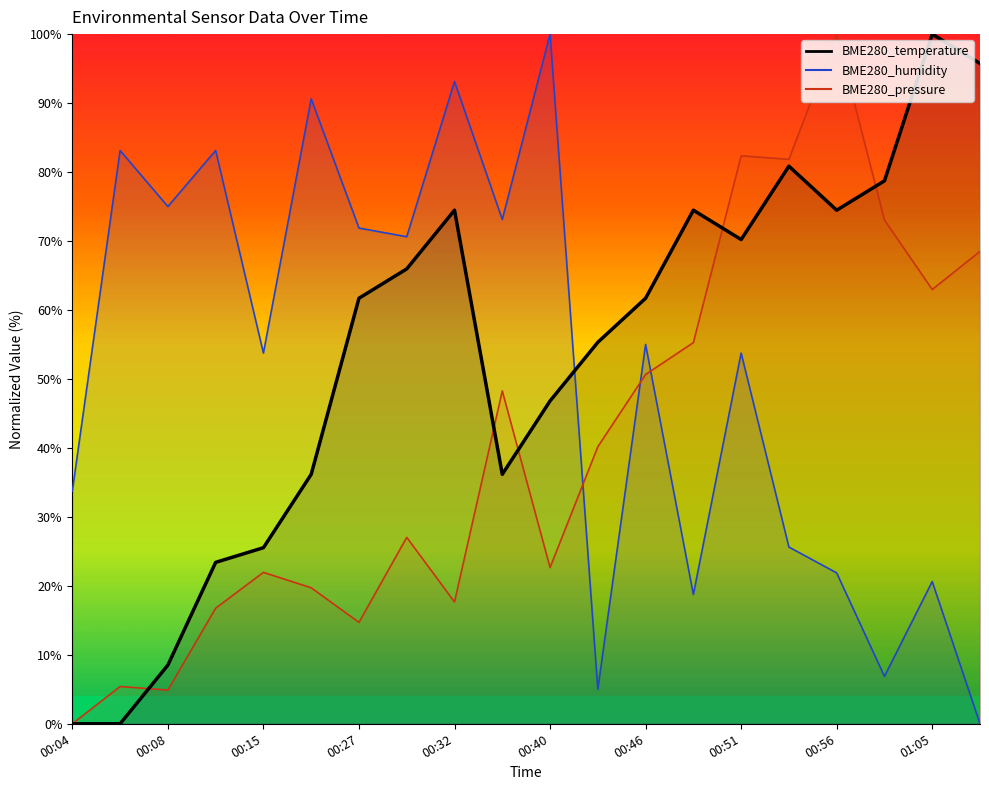

List the labels in order of BME280_pressure value, smallest first.

00:04, 00:08, 00:06, 00:27, 00:11, 00:32, 00:18, 00:15, 00:40, 00:29, 00:43, 00:34, 00:46, 00:48, 01:05, 01:07, 00:59, 00:54, 00:51, 00:56